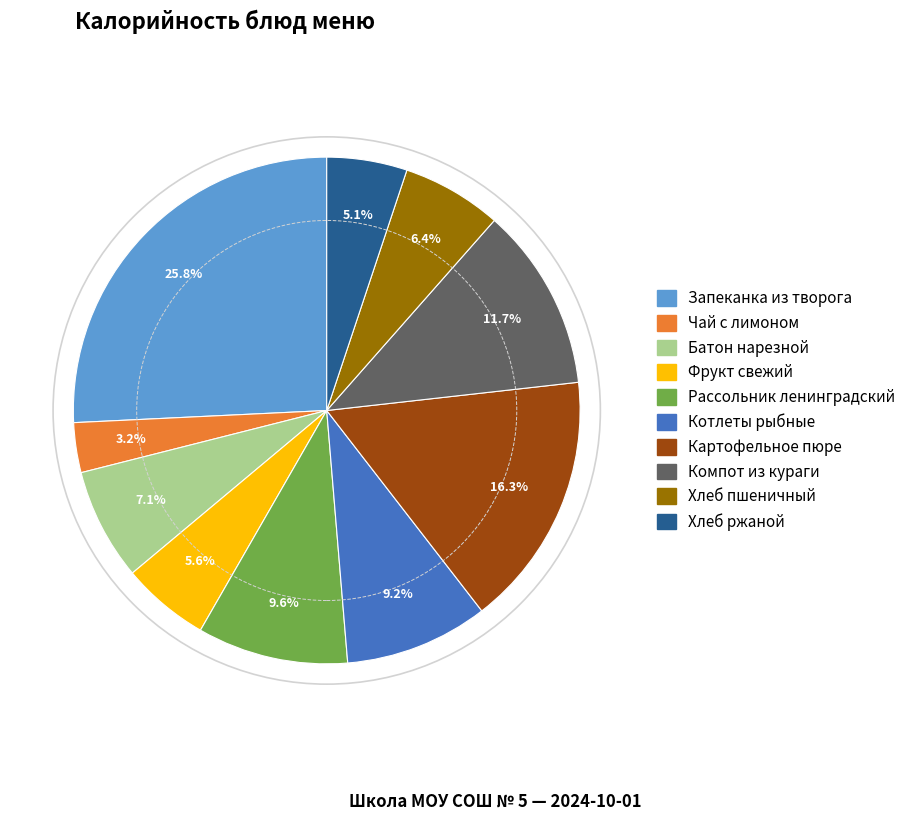

To the nearest percent, what portion does Котлеты рыбные represent?

9%